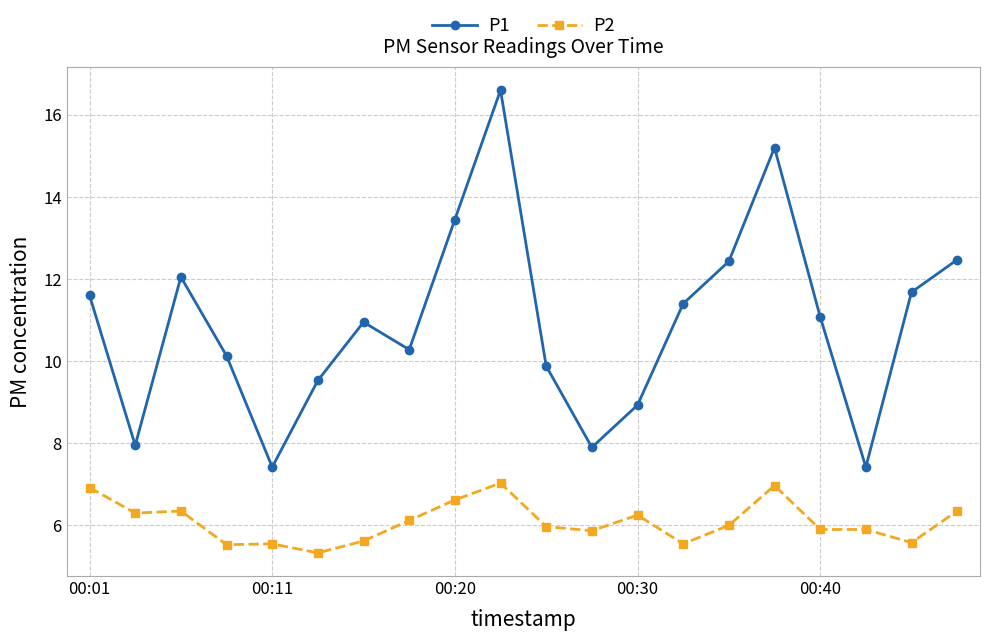

Which series has the widest spread of values?

P1